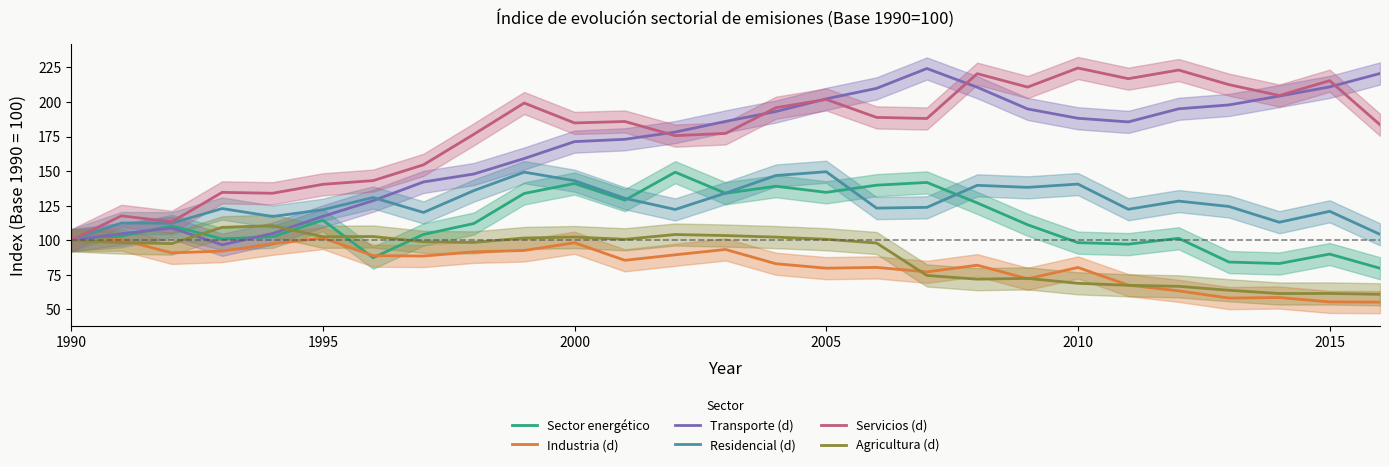

What is the difference between the maximum and minimum values in the Transporte (d) series?

127.4